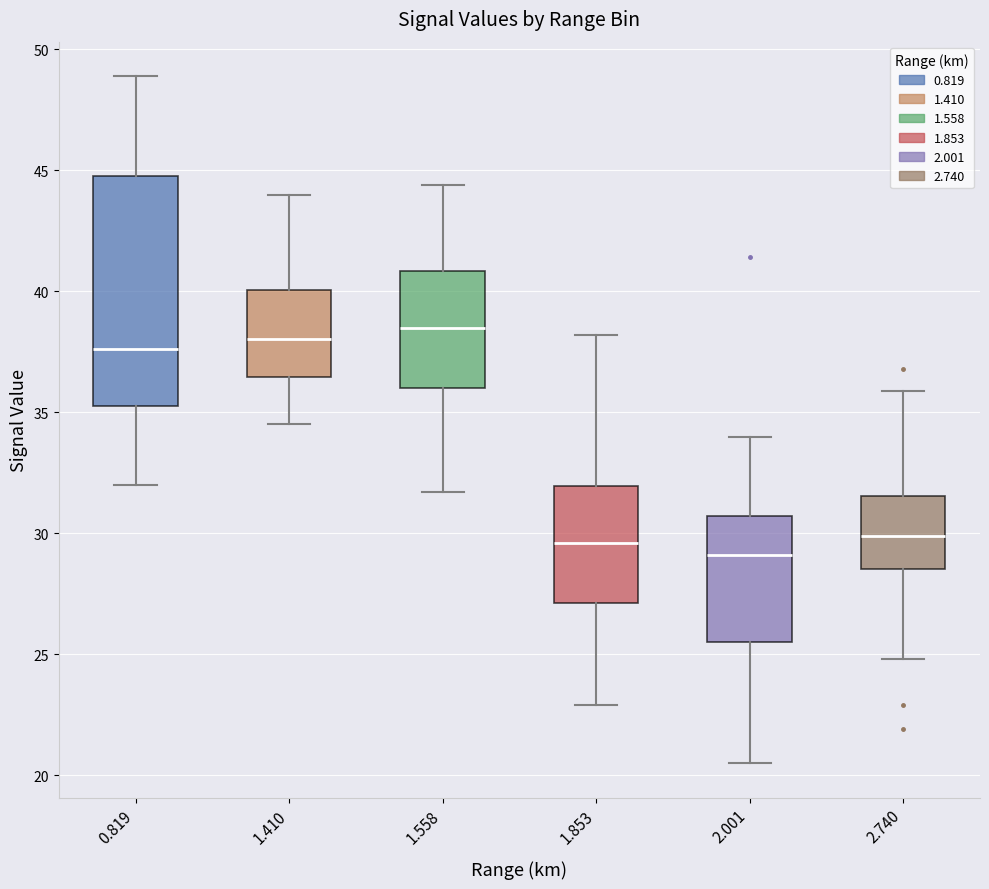

Where is the upper edge of the box at x = 0.819 on the y-axis? The values are not printed on the chart, so give them approximately, as read against the axis.

45.0